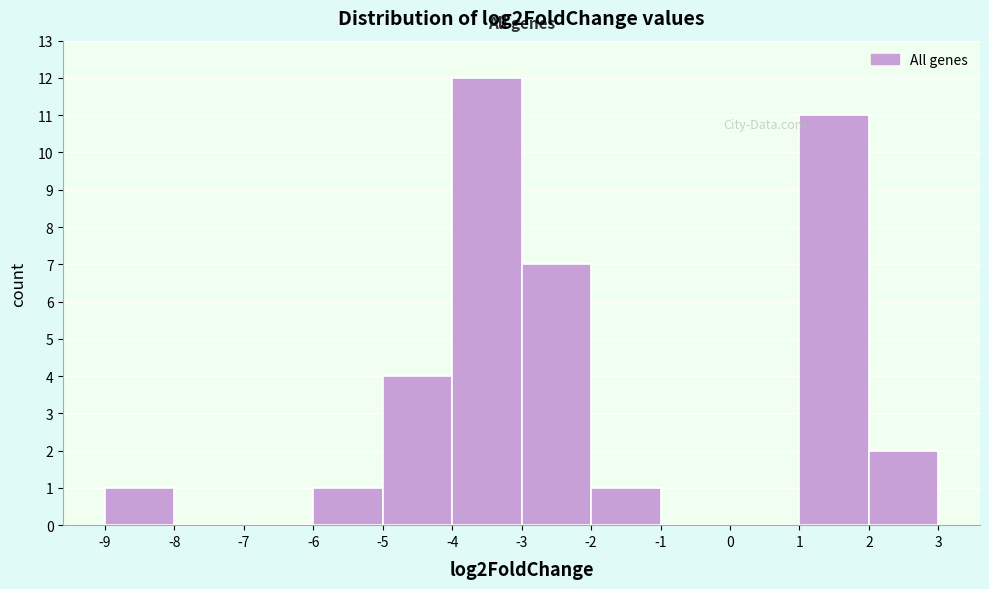

Reading left to right, transcribe this chart: for each bar, give the range it covers on the x-axis and its height. The values are not printed on the chart, so give them approximately, as read against the axis.

-9 to -8: 1
-8 to -7: 0
-7 to -6: 0
-6 to -5: 1
-5 to -4: 4
-4 to -3: 12
-3 to -2: 7
-2 to -1: 1
-1 to 0: 0
0 to 1: 0
1 to 2: 11
2 to 3: 2